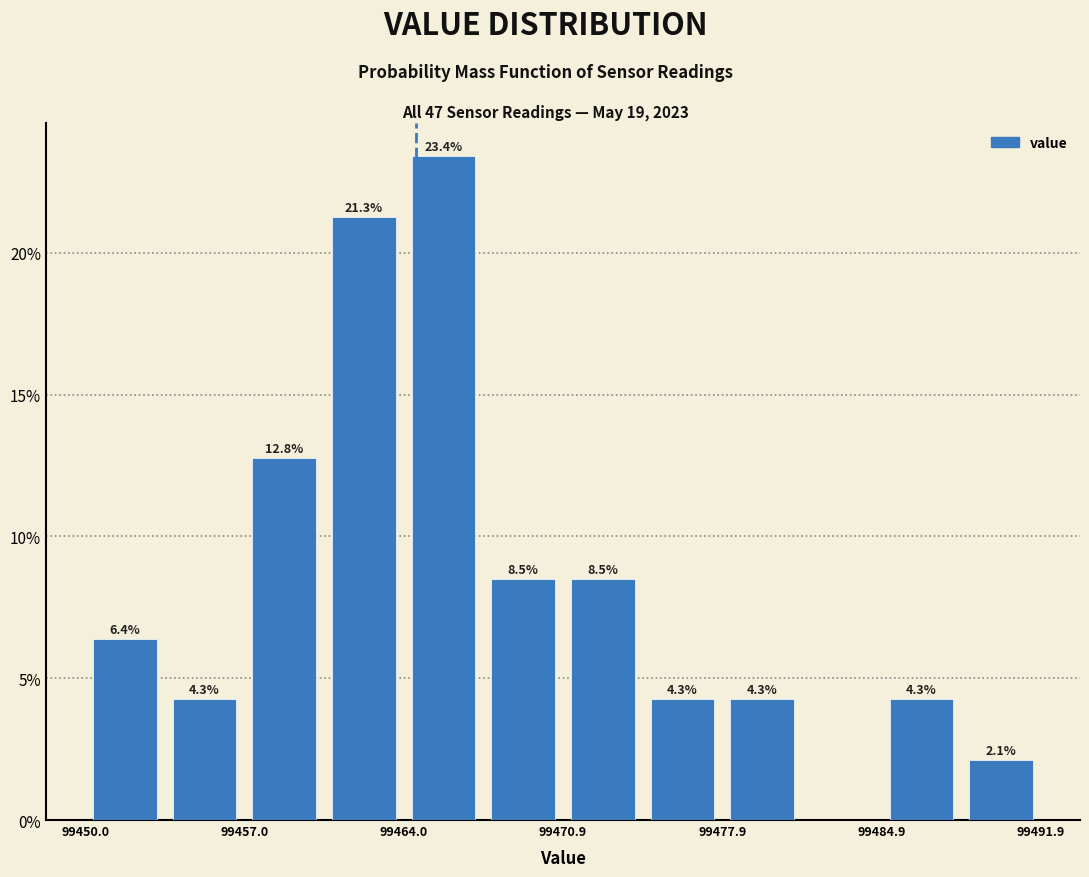

Around what value on the x-axis is the tallest bar? Give the approximate position of its centre, as read against the axis.

99466